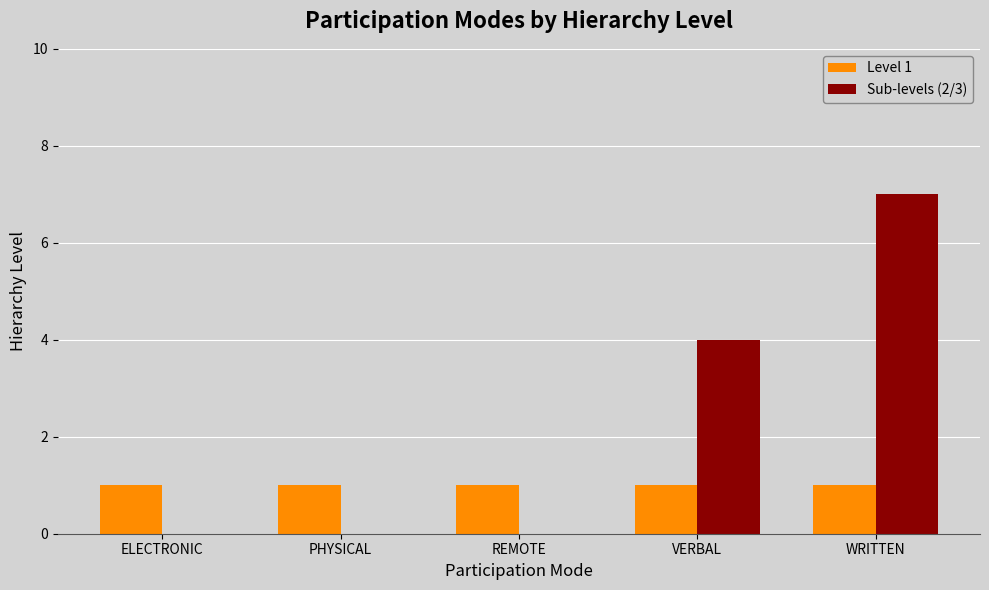

What is the approximate value of Level 1 at REMOTE?

1